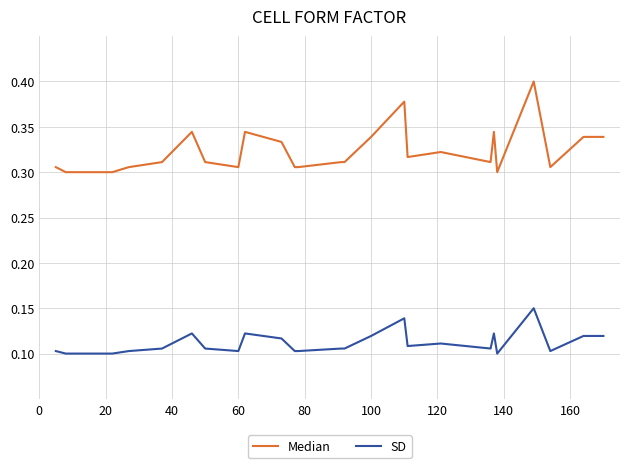

Which series has the largest total across all categories?

Median